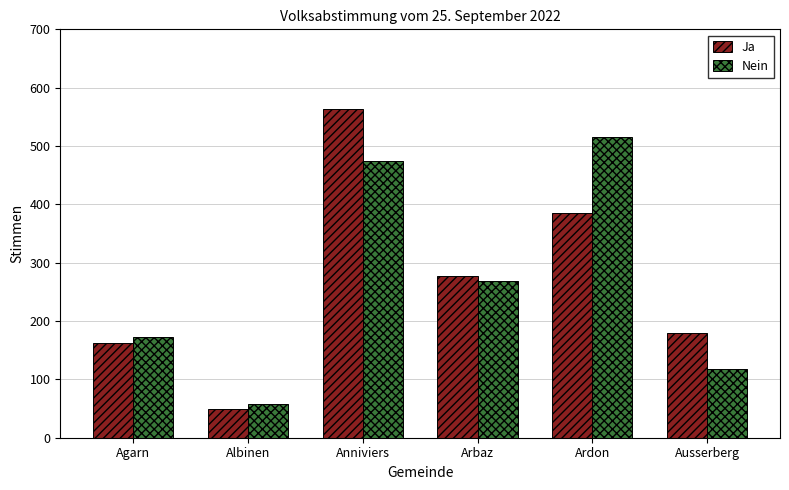

What is the label of the 5th bar from the right?

Albinen